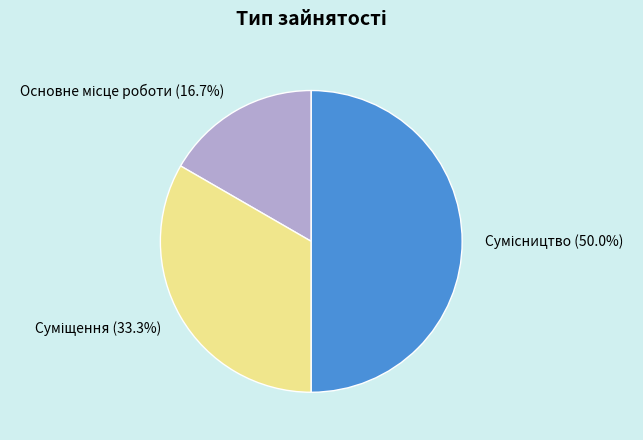

Is the sum of Суміщення and Основне місце роботи greater than half?

No